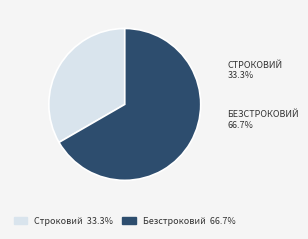

Does Безстроковий represent more than half of the total?

Yes